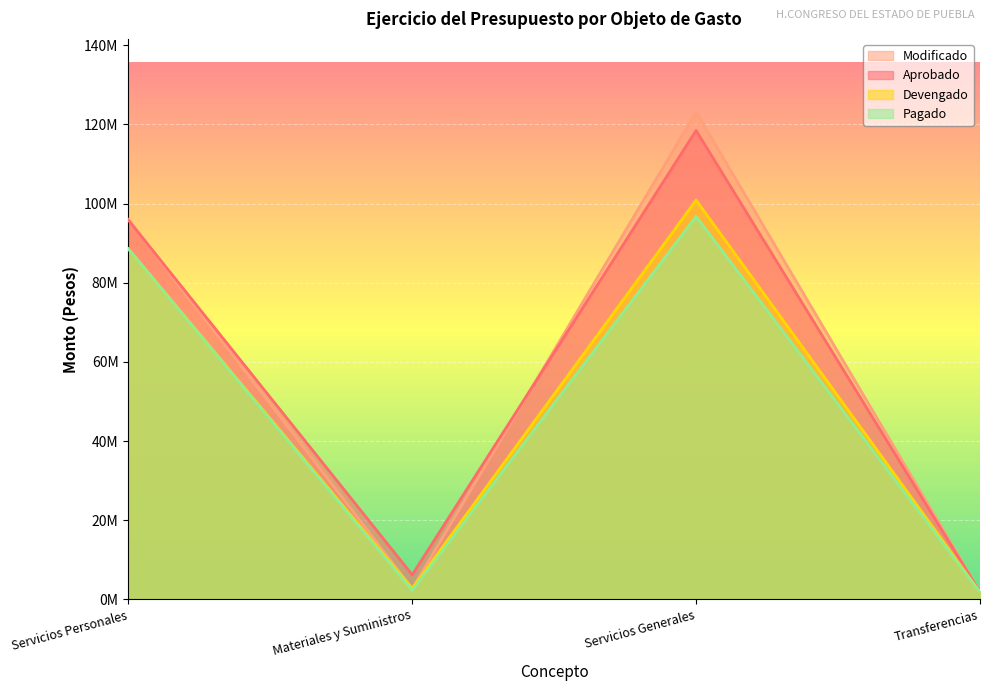

Where is the first local maximum for Devengado?

Servicios Generales